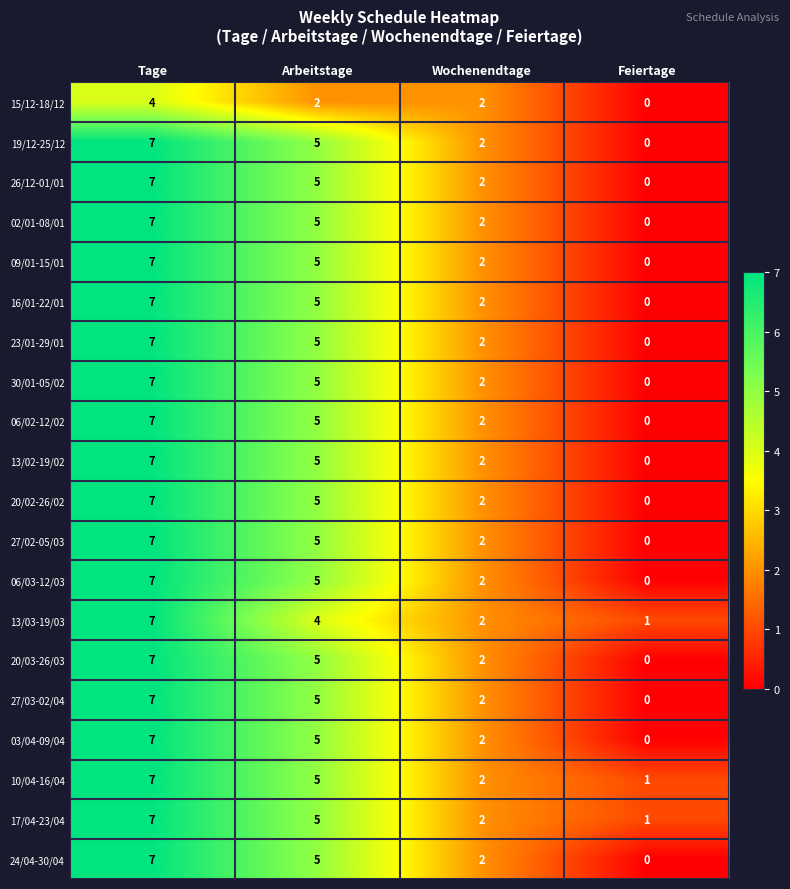

What is the difference between the highest and lowest values at Arbeitstage?

3